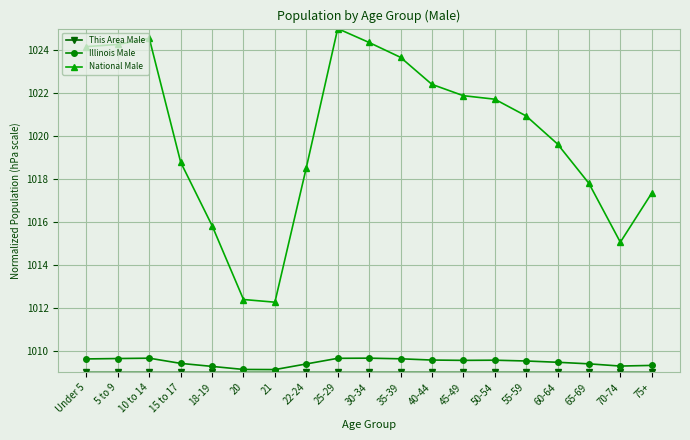

What is the spread (max minus min) of values at 35-39?

14.7